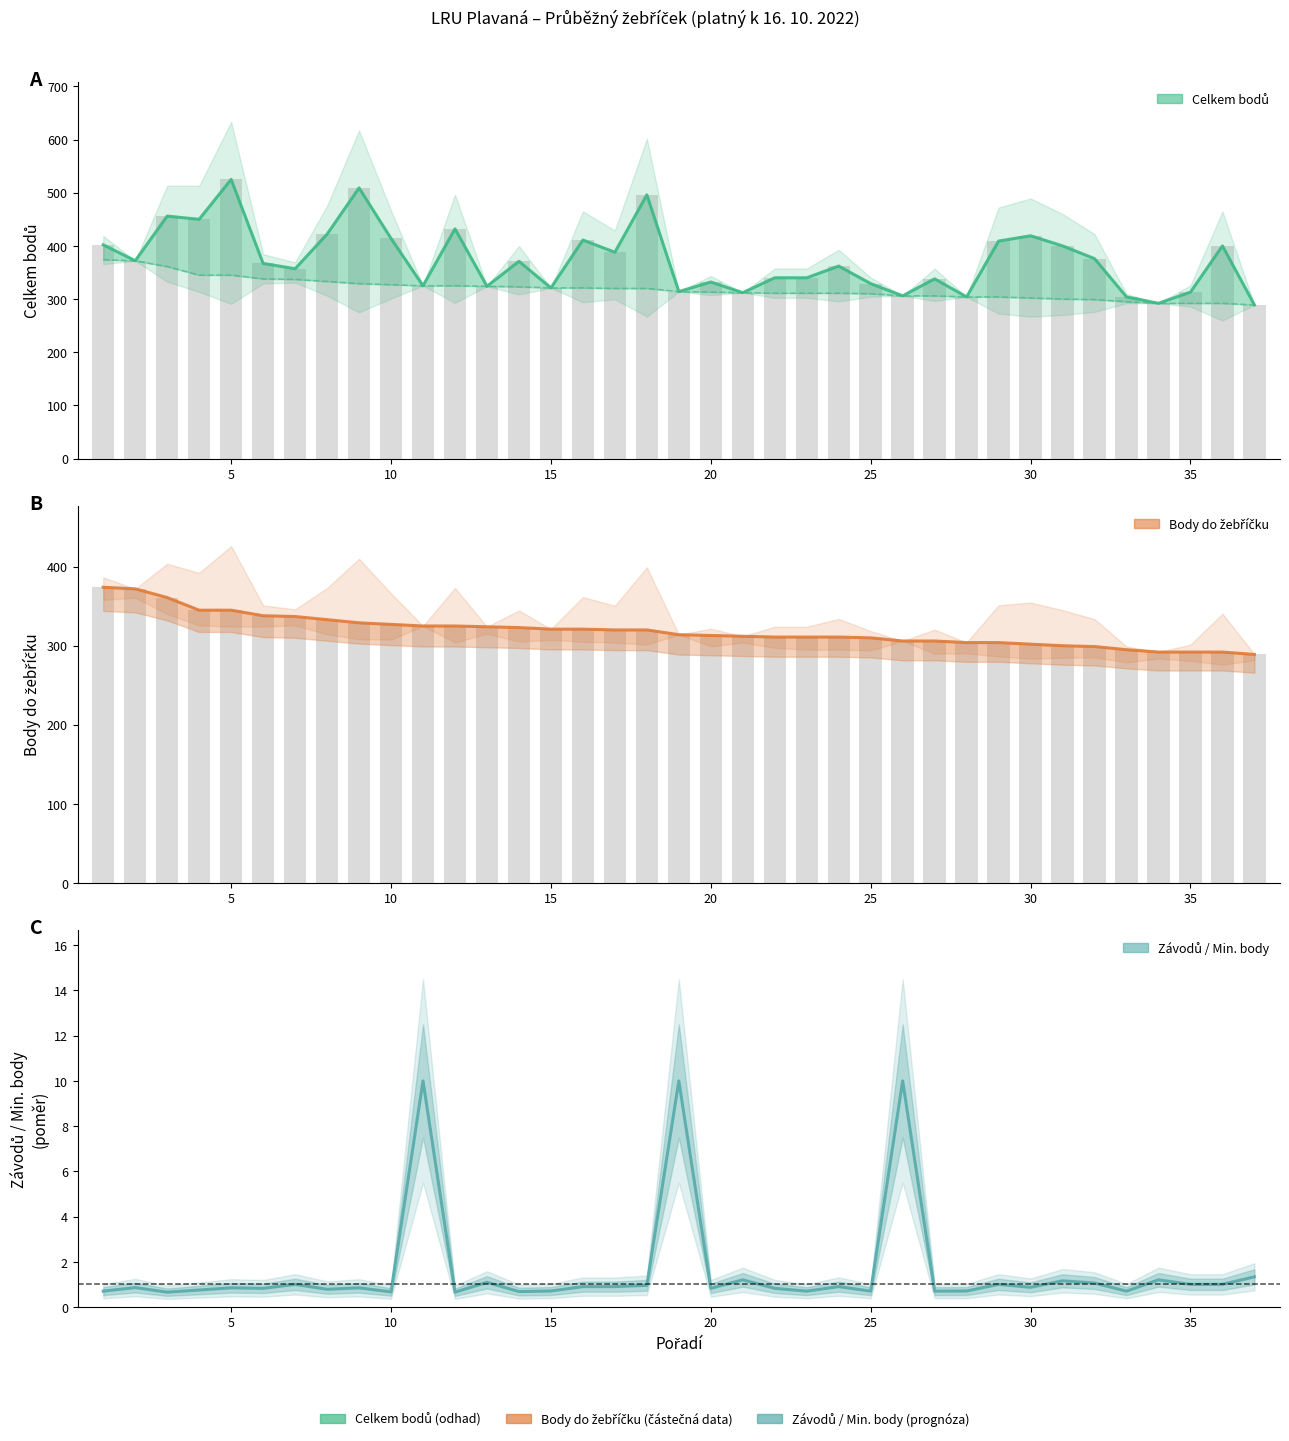

At how many categories does at least one series exceed 406?

11